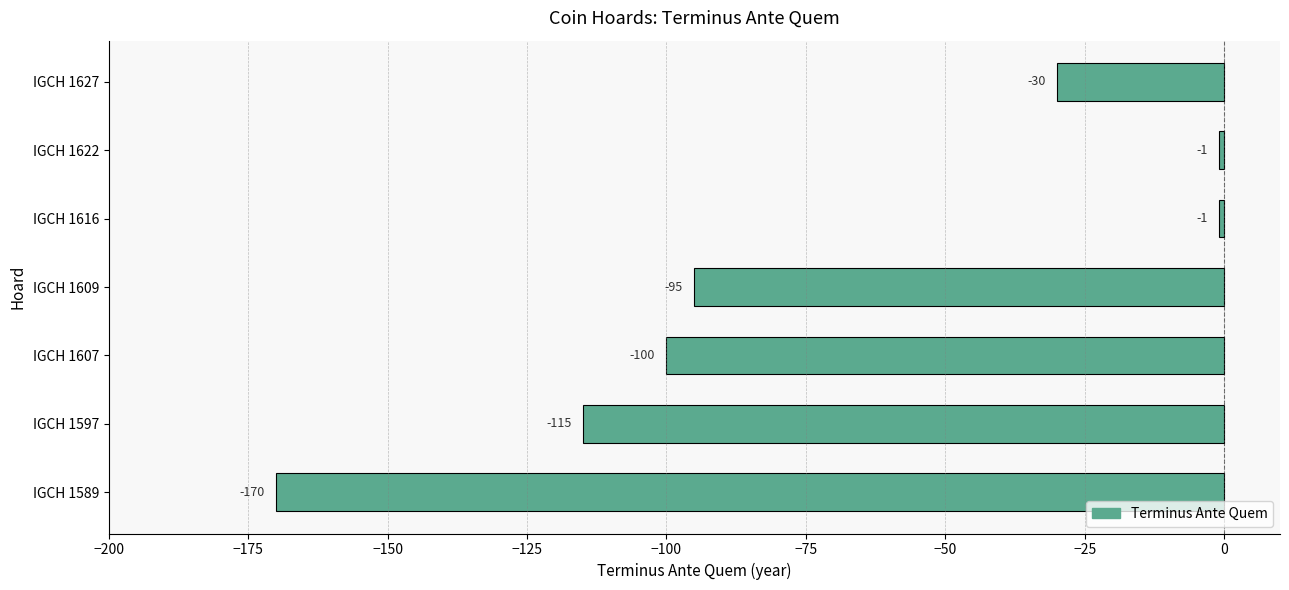

Where is the data nearest to the value -85?

IGCH 1609